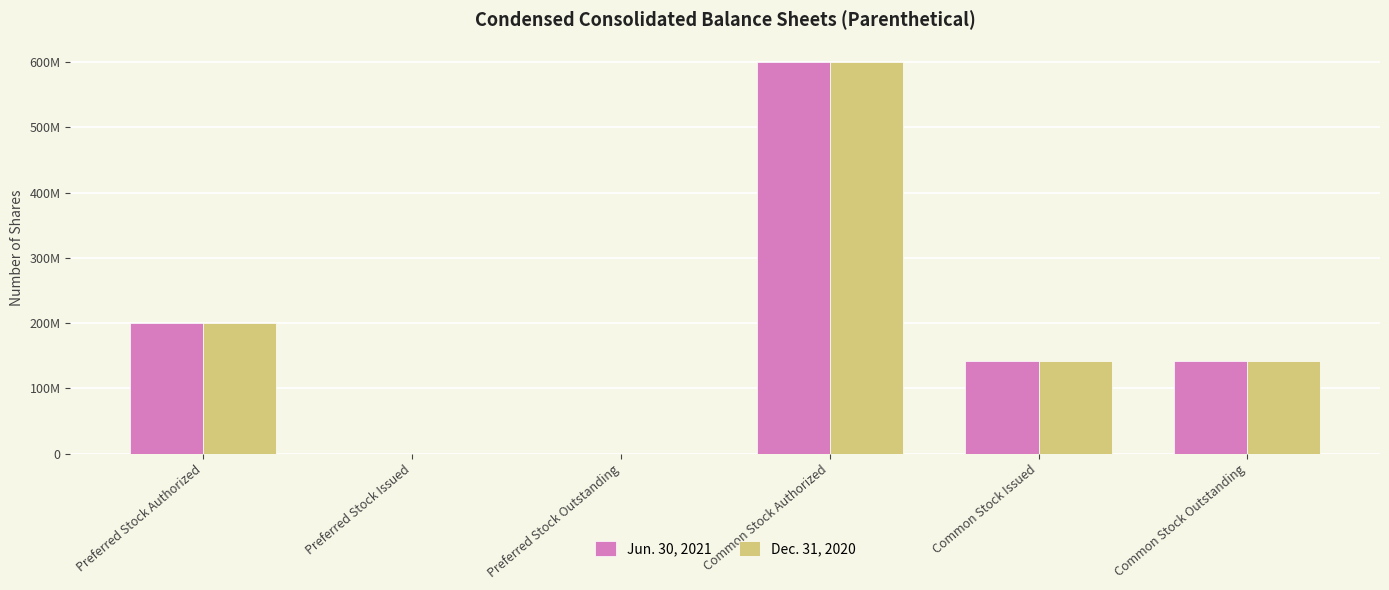

What is the difference between the Jun. 30, 2021 values at Common Stock Issued and Preferred Stock Authorized?

58009613